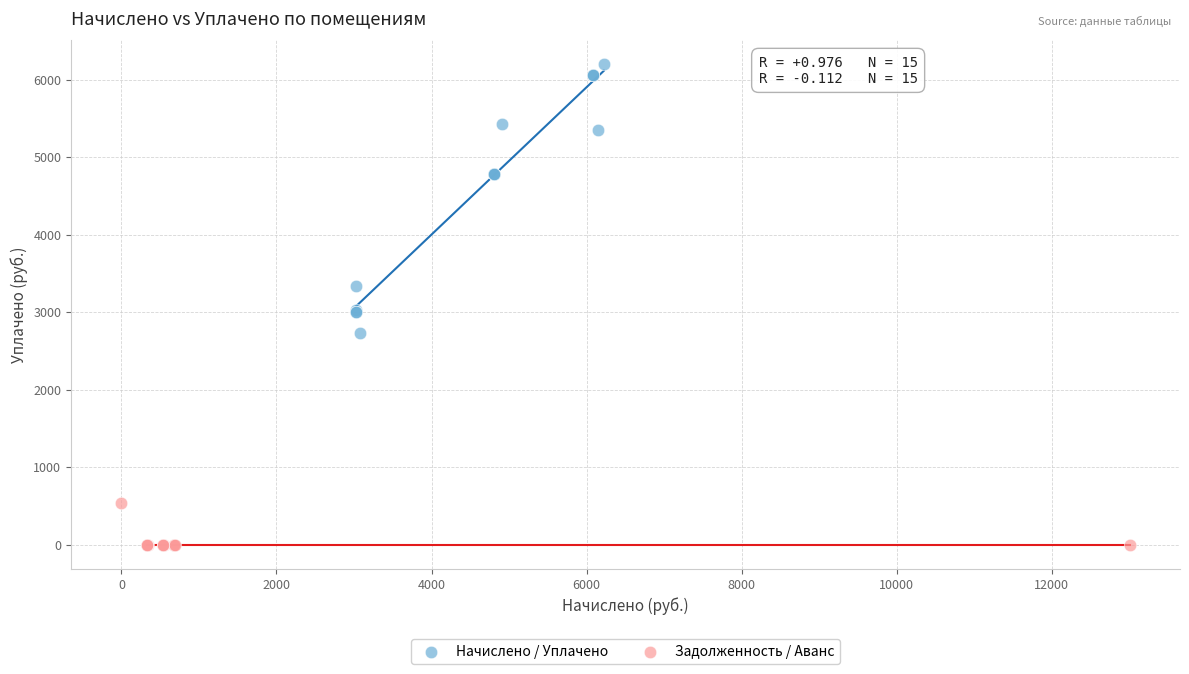

Which series contains the lowest Y value?

Задолженность / Аванс